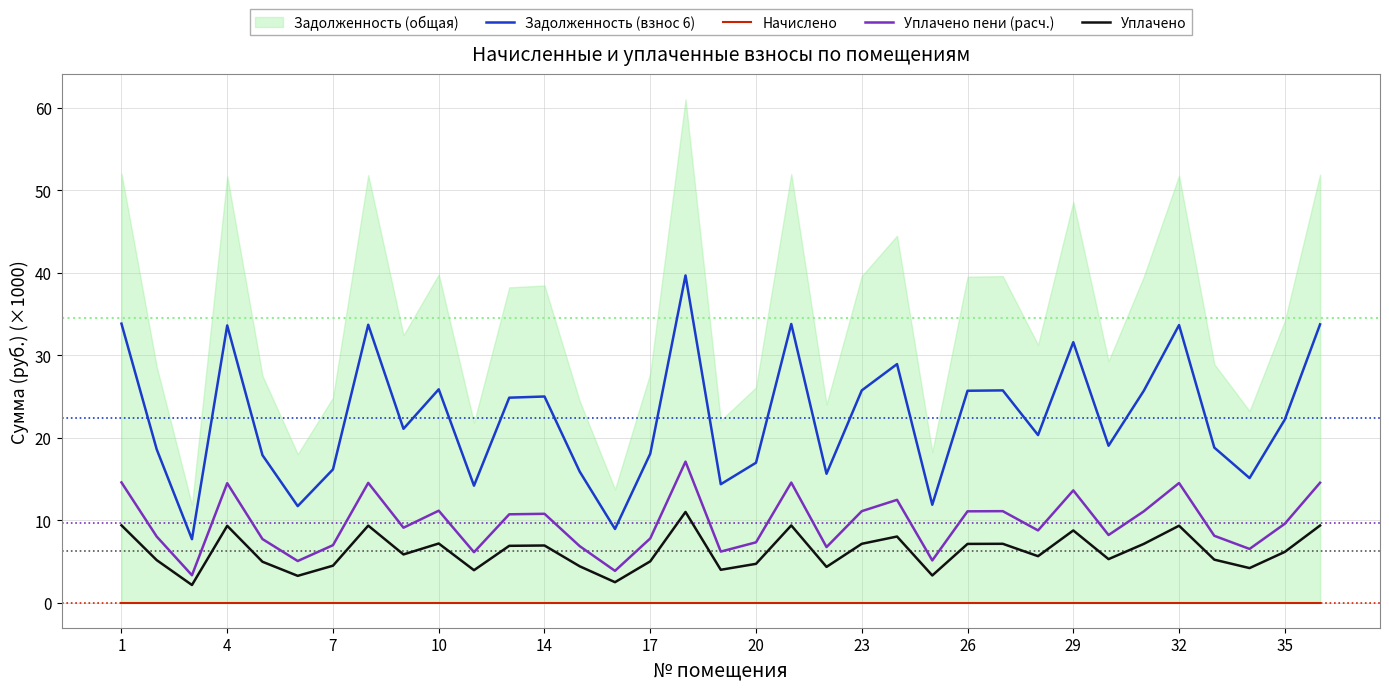

What is the highest value of the Уплачено series?

11.0